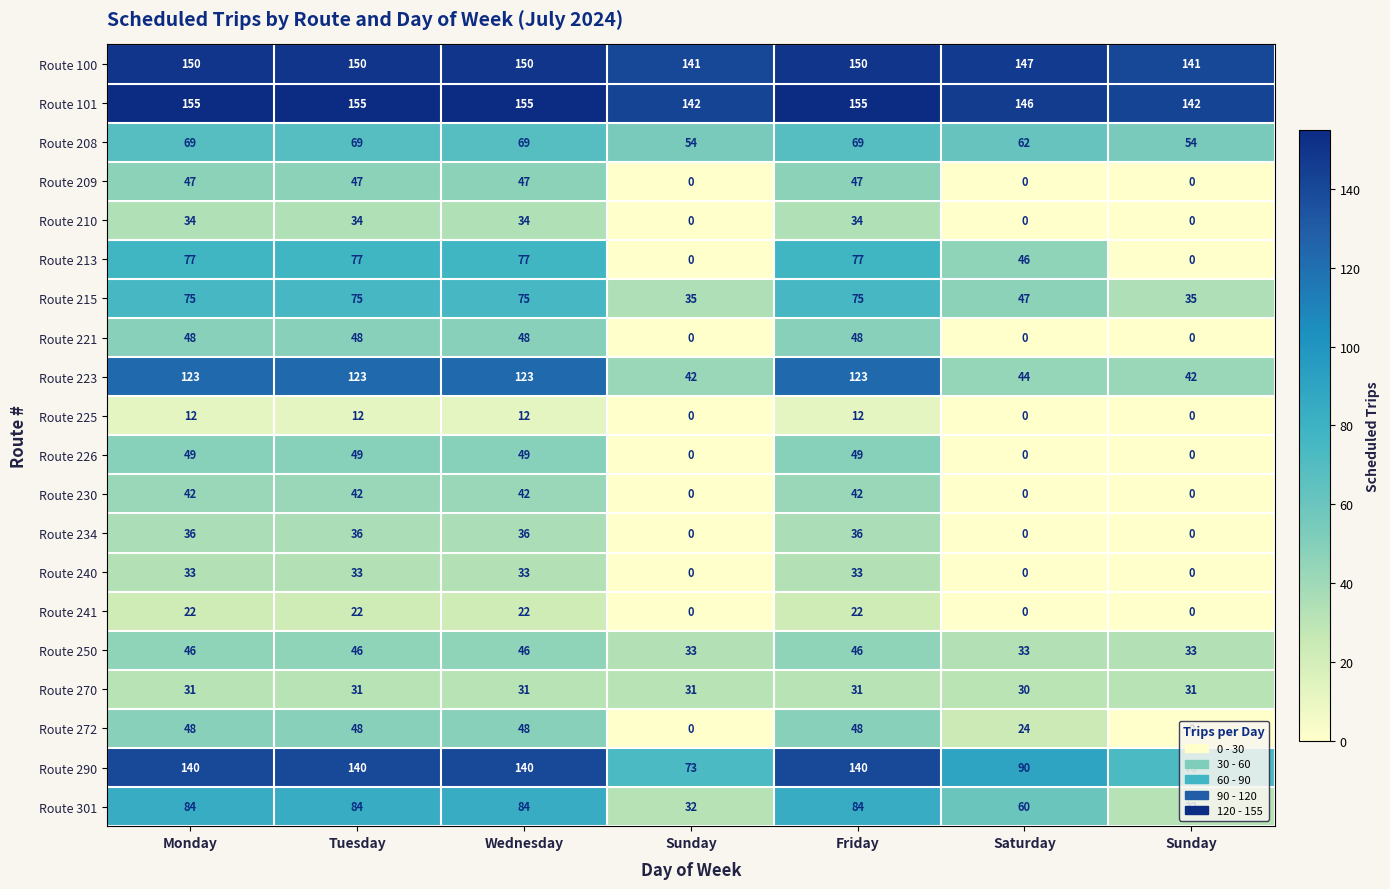

Rank the series at Sunday from lowest to highest value.

Route 209, Route 210, Route 213, Route 221, Route 225, Route 226, Route 230, Route 234, Route 240, Route 241, Route 272, Route 270, Route 301, Route 250, Route 215, Route 223, Route 208, Route 290, Route 100, Route 101